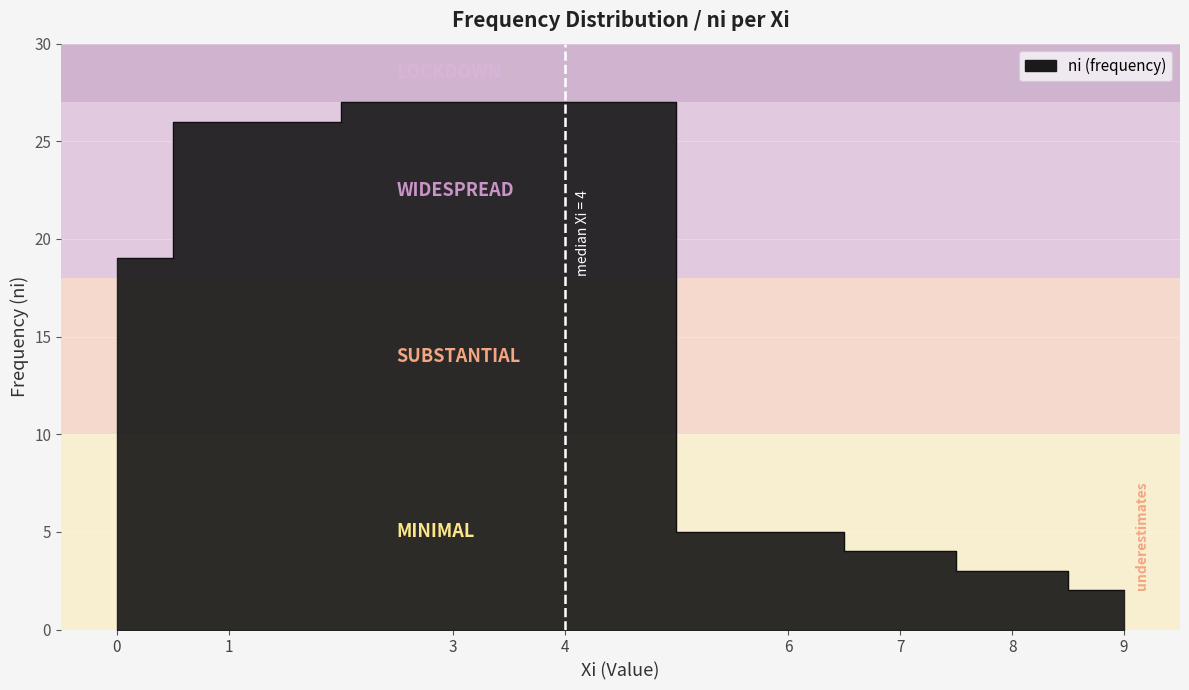

Which has a higher value, 8 or 6?

6